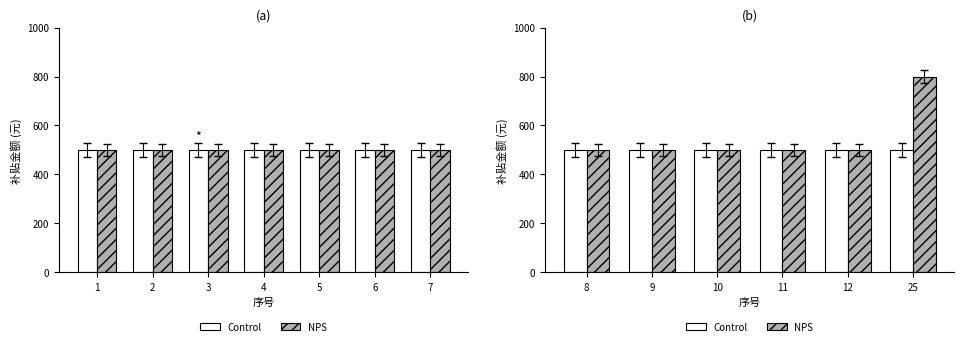

What is the value of the Control bar at the 6th from the left?

500